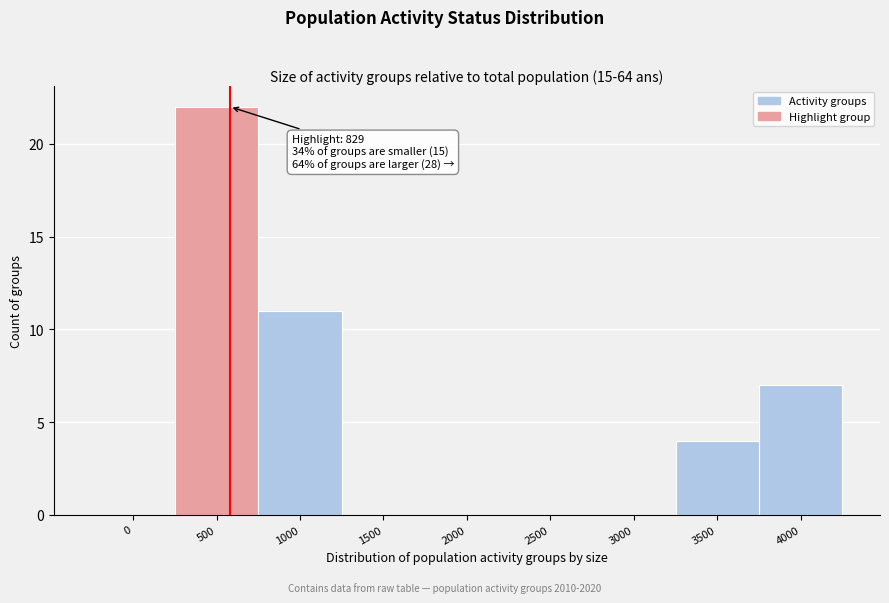

Reading right to left, extract all data points from this chart.

4000=7	3500=4	3000=0	2500=0	2000=0	1500=0	1000=11	500=22	0=0